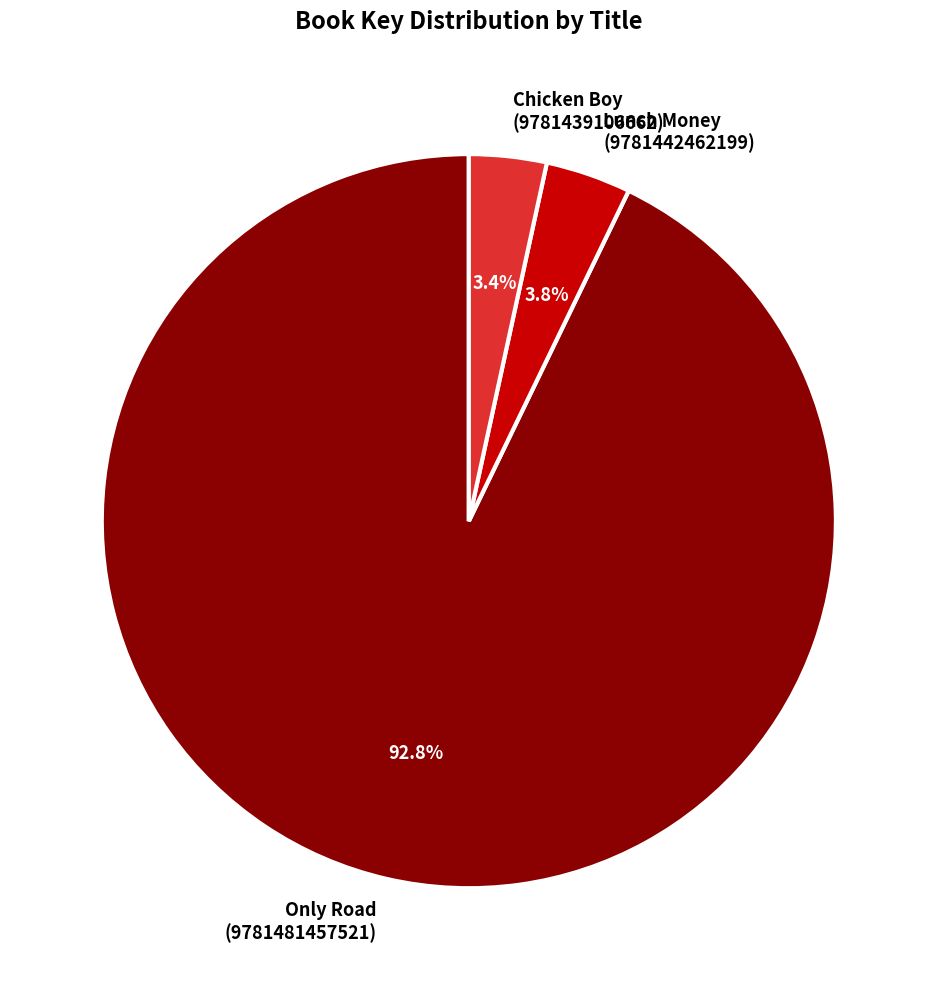

Which category has the biggest portion of the pie?

Only Road (9781481457521)